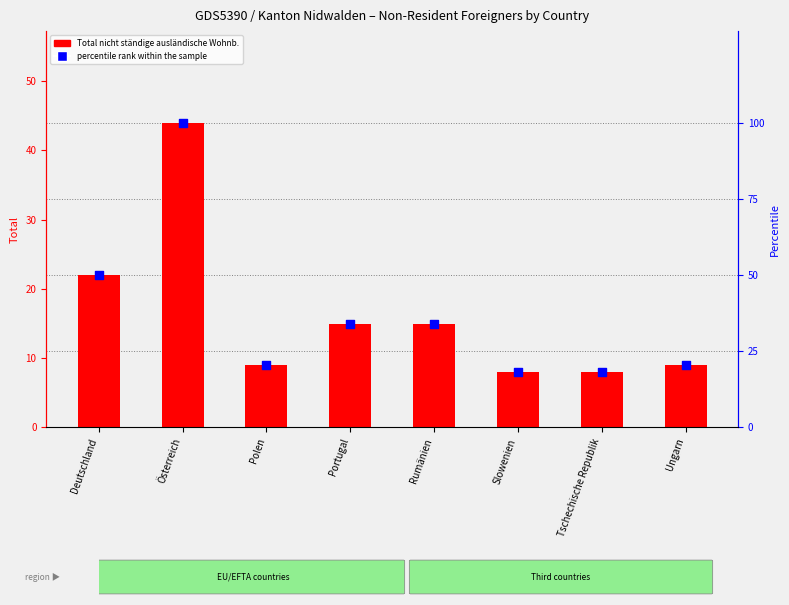

What is the total value across all series at Tschechische Republik?

26.2